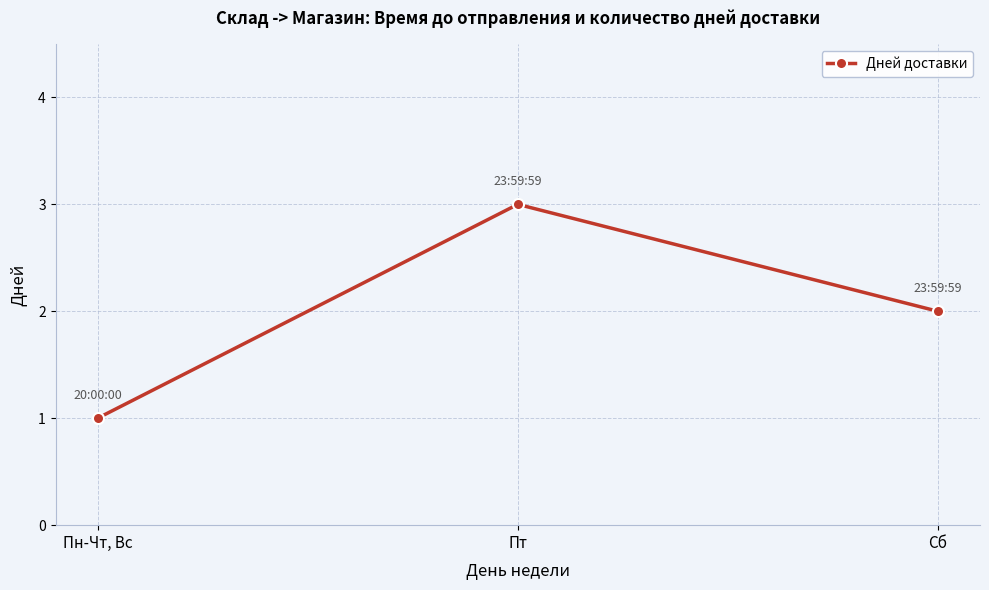

Rank the categories by value from lowest to highest.

Пн-Чт, Вс, Сб, Пт